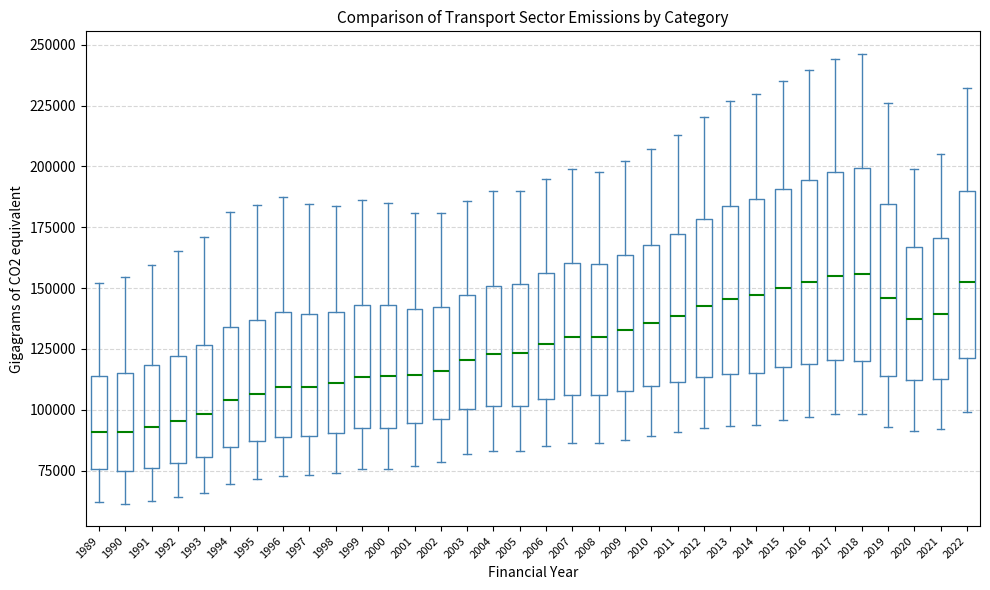

Where does the upper whisker of the box at x = 2015 end on the y-axis? The values are not printed on the chart, so give them approximately, as read against the axis.

235000